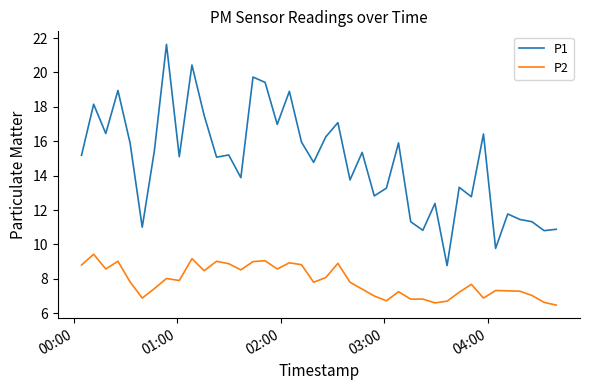

True or false: P2 and P1 intersect in this chart.

False